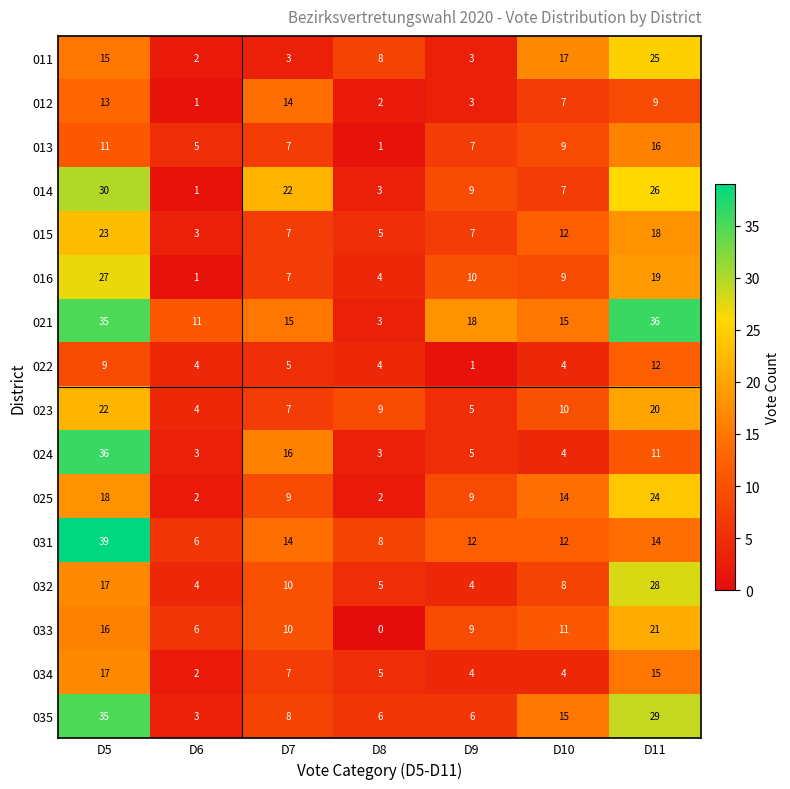

Where is 024 nearest to the value 19?

D7